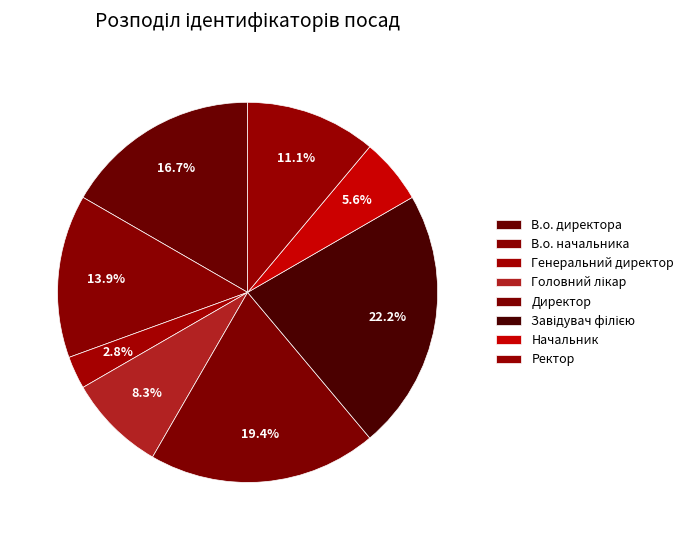

Rank the categories by value from highest to lowest.

Завідувач філією, Директор, В.о. директора, В.о. начальника, Ректор, Головний лікар, Начальник, Генеральний директор